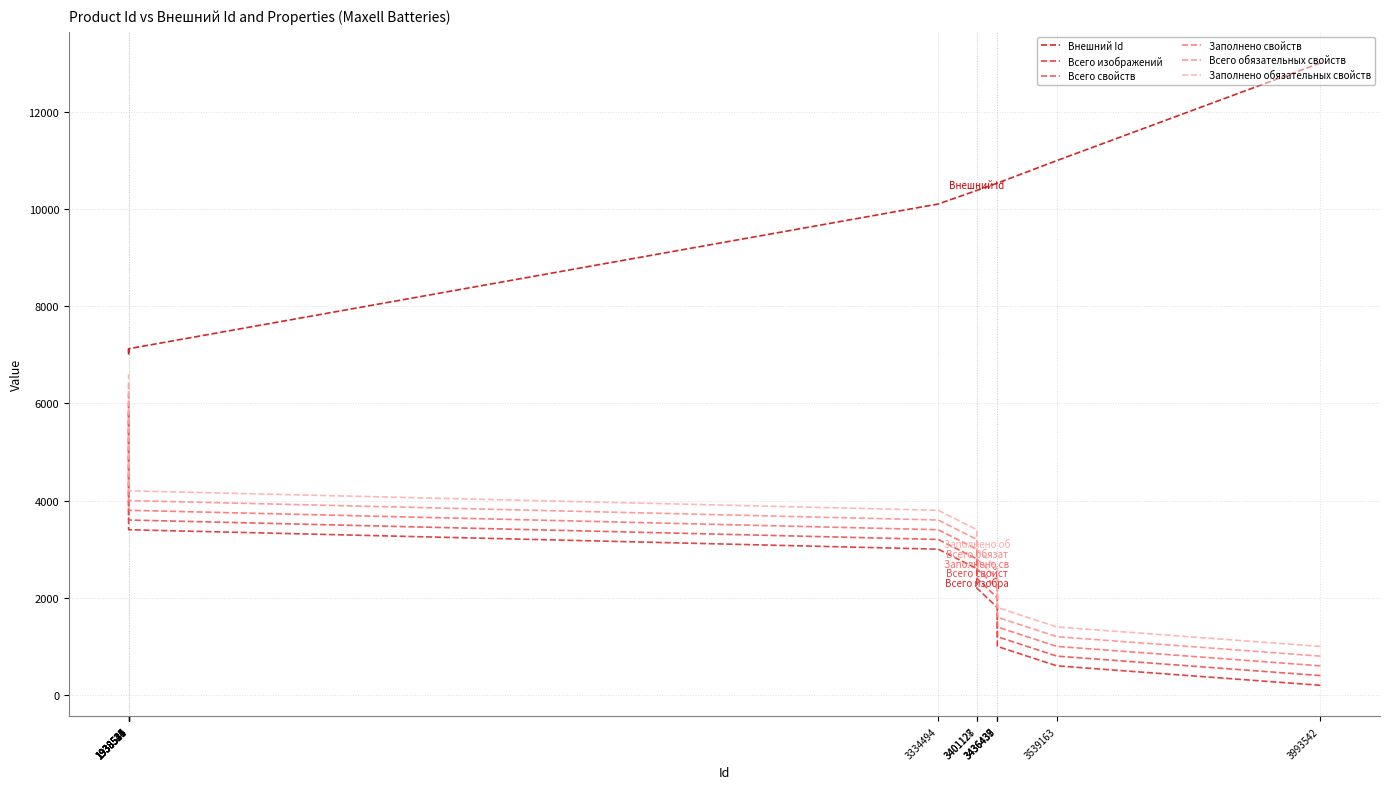

List the labels in order of Заполнено обязательных свойств value, smallest first.

3993542, 3539163, 3436439, 3436438, 3436437, 3401128, 3401127, 3334494, 1938545, 1938544, 1938537, 1938535, 1938524, 1938521, 1938520